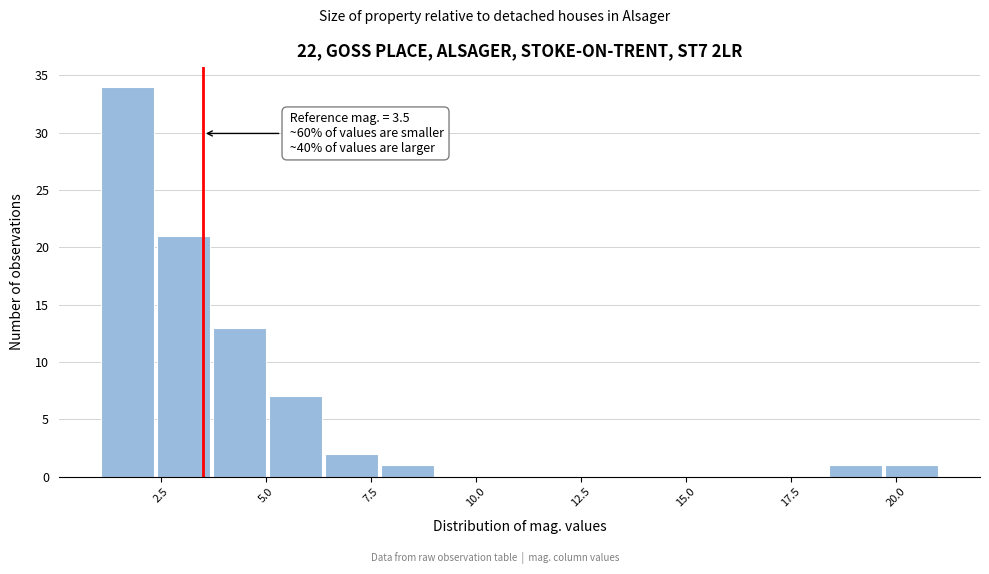

Around what value on the x-axis is the tallest bar? Give the approximate position of its centre, as read against the axis.

1.5